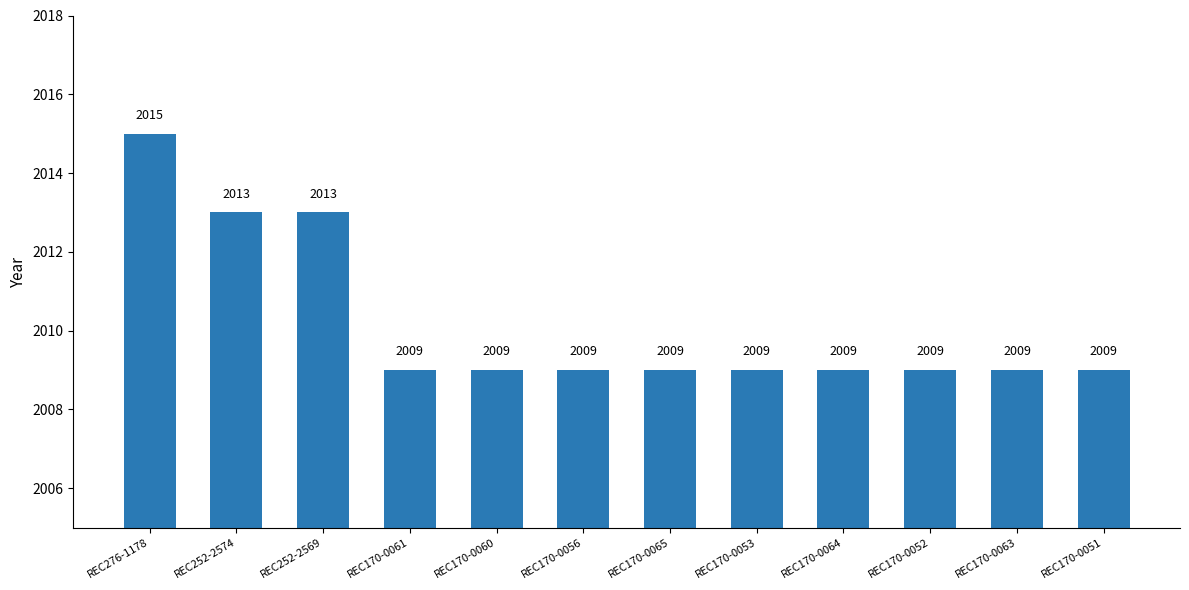

Reading left to right, what are all the values shown in this chart?

REC276-1178=2015	REC252-2574=2013	REC252-2569=2013	REC170-0061=2009	REC170-0060=2009	REC170-0056=2009	REC170-0065=2009	REC170-0053=2009	REC170-0064=2009	REC170-0052=2009	REC170-0063=2009	REC170-0051=2009